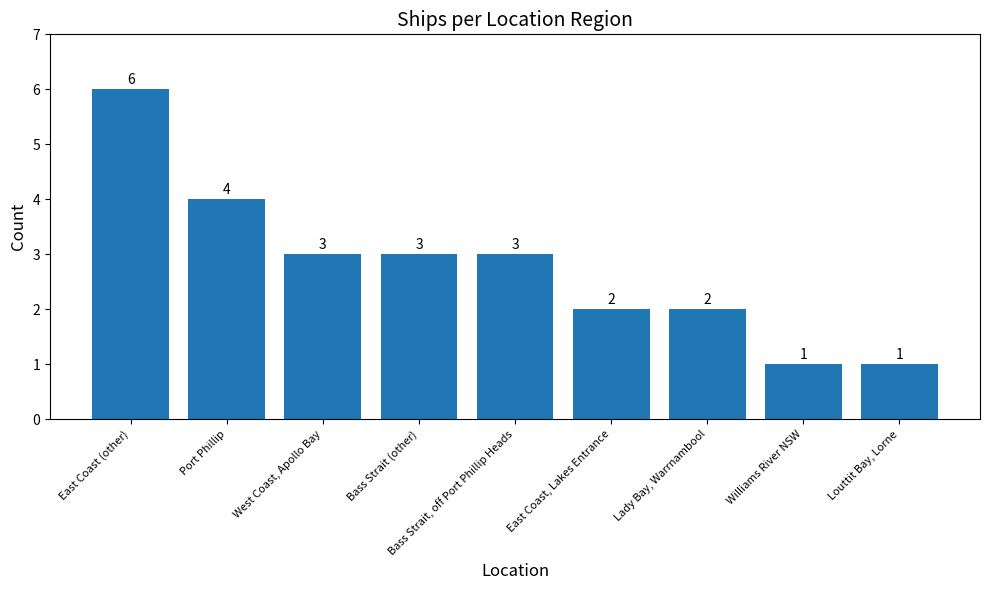

What is the approximate value at Louttit Bay, Lorne?

1